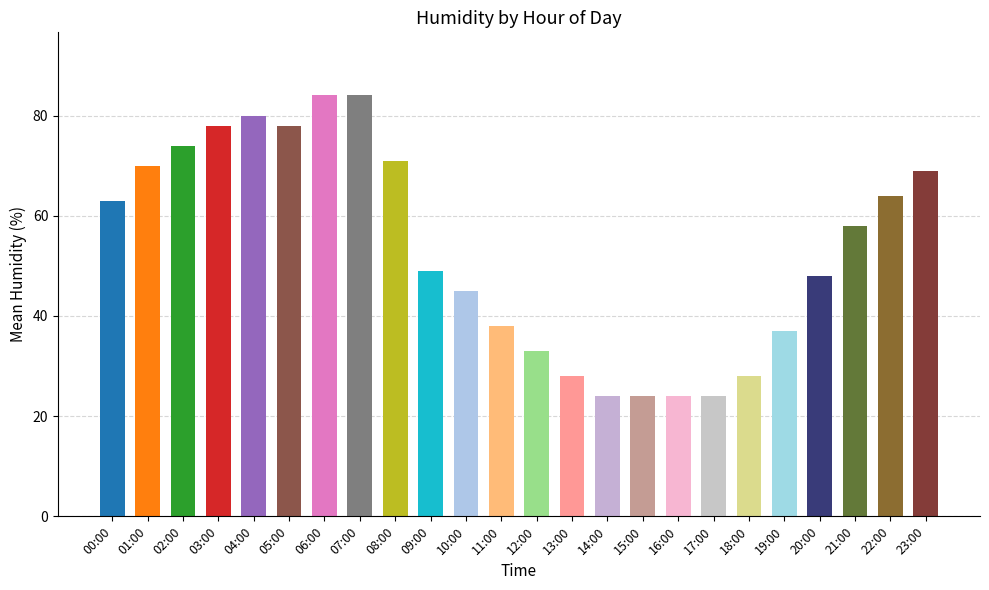

What is the label of the 22nd bar from the right?

02:00